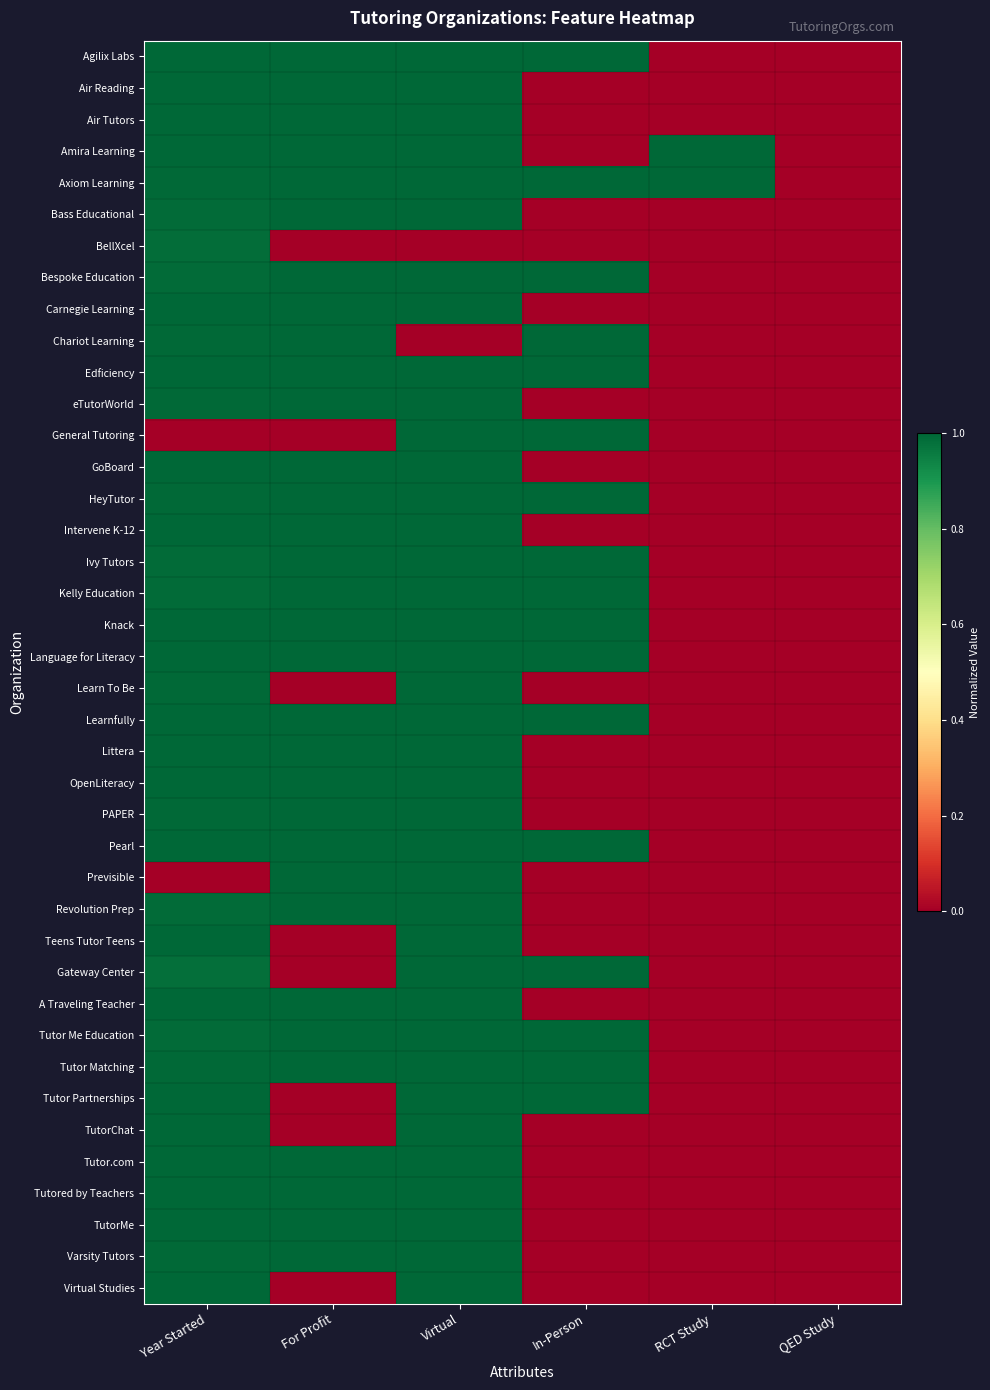

Reading left to right, list all the values displayed in this chart.

Agilix Labs: Year Started=1.0	For Profit=1.0	Virtual=1.0	In-Person=1.0	RCT Study=0.0	QED Study=0.0
Air Reading: Year Started=1.0	For Profit=1.0	Virtual=1.0	In-Person=0.0	RCT Study=0.0	QED Study=0.0
Air Tutors: Year Started=1.0	For Profit=1.0	Virtual=1.0	In-Person=0.0	RCT Study=0.0	QED Study=0.0
Amira Learning: Year Started=1.0	For Profit=1.0	Virtual=1.0	In-Person=0.0	RCT Study=1.0	QED Study=0.0
Axiom Learning: Year Started=1.0	For Profit=1.0	Virtual=1.0	In-Person=1.0	RCT Study=1.0	QED Study=0.0
Bass Educational: Year Started=1.0	For Profit=1.0	Virtual=1.0	In-Person=0.0	RCT Study=0.0	QED Study=0.0
BellXcel: Year Started=1.0	For Profit=0.0	Virtual=0.0	In-Person=0.0	RCT Study=0.0	QED Study=0.0
Bespoke Education: Year Started=1.0	For Profit=1.0	Virtual=1.0	In-Person=1.0	RCT Study=0.0	QED Study=0.0
Carnegie Learning: Year Started=1.0	For Profit=1.0	Virtual=1.0	In-Person=0.0	RCT Study=0.0	QED Study=0.0
Chariot Learning: Year Started=1.0	For Profit=1.0	Virtual=0.0	In-Person=1.0	RCT Study=0.0	QED Study=0.0
Edficiency: Year Started=1.0	For Profit=1.0	Virtual=1.0	In-Person=1.0	RCT Study=0.0	QED Study=0.0
eTutorWorld: Year Started=1.0	For Profit=1.0	Virtual=1.0	In-Person=0.0	RCT Study=0.0	QED Study=0.0
General Tutoring: Year Started=0.0	For Profit=0.0	Virtual=1.0	In-Person=1.0	RCT Study=0.0	QED Study=0.0
GoBoard: Year Started=1.0	For Profit=1.0	Virtual=1.0	In-Person=0.0	RCT Study=0.0	QED Study=0.0
HeyTutor: Year Started=1.0	For Profit=1.0	Virtual=1.0	In-Person=1.0	RCT Study=0.0	QED Study=0.0
Intervene K-12: Year Started=1.0	For Profit=1.0	Virtual=1.0	In-Person=0.0	RCT Study=0.0	QED Study=0.0
Ivy Tutors: Year Started=1.0	For Profit=1.0	Virtual=1.0	In-Person=1.0	RCT Study=0.0	QED Study=0.0
Kelly Education: Year Started=1.0	For Profit=1.0	Virtual=1.0	In-Person=1.0	RCT Study=0.0	QED Study=0.0
Knack: Year Started=1.0	For Profit=1.0	Virtual=1.0	In-Person=1.0	RCT Study=0.0	QED Study=0.0
Language for Literacy: Year Started=1.0	For Profit=1.0	Virtual=1.0	In-Person=1.0	RCT Study=0.0	QED Study=0.0
Learn To Be: Year Started=1.0	For Profit=0.0	Virtual=1.0	In-Person=0.0	RCT Study=0.0	QED Study=0.0
Learnfully: Year Started=1.0	For Profit=1.0	Virtual=1.0	In-Person=1.0	RCT Study=0.0	QED Study=0.0
Littera: Year Started=1.0	For Profit=1.0	Virtual=1.0	In-Person=0.0	RCT Study=0.0	QED Study=0.0
OpenLiteracy: Year Started=1.0	For Profit=1.0	Virtual=1.0	In-Person=0.0	RCT Study=0.0	QED Study=0.0
PAPER: Year Started=1.0	For Profit=1.0	Virtual=1.0	In-Person=0.0	RCT Study=0.0	QED Study=0.0
Pearl: Year Started=1.0	For Profit=1.0	Virtual=1.0	In-Person=1.0	RCT Study=0.0	QED Study=0.0
Previsible: Year Started=0.0	For Profit=1.0	Virtual=1.0	In-Person=0.0	RCT Study=0.0	QED Study=0.0
Revolution Prep: Year Started=1.0	For Profit=1.0	Virtual=1.0	In-Person=0.0	RCT Study=0.0	QED Study=0.0
Teens Tutor Teens: Year Started=1.0	For Profit=0.0	Virtual=1.0	In-Person=0.0	RCT Study=0.0	QED Study=0.0
Gateway Center: Year Started=1.0	For Profit=0.0	Virtual=1.0	In-Person=1.0	RCT Study=0.0	QED Study=0.0
A Traveling Teacher: Year Started=1.0	For Profit=1.0	Virtual=1.0	In-Person=0.0	RCT Study=0.0	QED Study=0.0
Tutor Me Education: Year Started=1.0	For Profit=1.0	Virtual=1.0	In-Person=1.0	RCT Study=0.0	QED Study=0.0
Tutor Matching: Year Started=1.0	For Profit=1.0	Virtual=1.0	In-Person=1.0	RCT Study=0.0	QED Study=0.0
Tutor Partnerships: Year Started=1.0	For Profit=0.0	Virtual=1.0	In-Person=1.0	RCT Study=0.0	QED Study=0.0
TutorChat: Year Started=1.0	For Profit=0.0	Virtual=1.0	In-Person=0.0	RCT Study=0.0	QED Study=0.0
Tutor.com: Year Started=1.0	For Profit=1.0	Virtual=1.0	In-Person=0.0	RCT Study=0.0	QED Study=0.0
Tutored by Teachers: Year Started=1.0	For Profit=1.0	Virtual=1.0	In-Person=0.0	RCT Study=0.0	QED Study=0.0
TutorMe: Year Started=1.0	For Profit=1.0	Virtual=1.0	In-Person=0.0	RCT Study=0.0	QED Study=0.0
Varsity Tutors: Year Started=1.0	For Profit=1.0	Virtual=1.0	In-Person=0.0	RCT Study=0.0	QED Study=0.0
Virtual Studies: Year Started=1.0	For Profit=0.0	Virtual=1.0	In-Person=0.0	RCT Study=0.0	QED Study=0.0